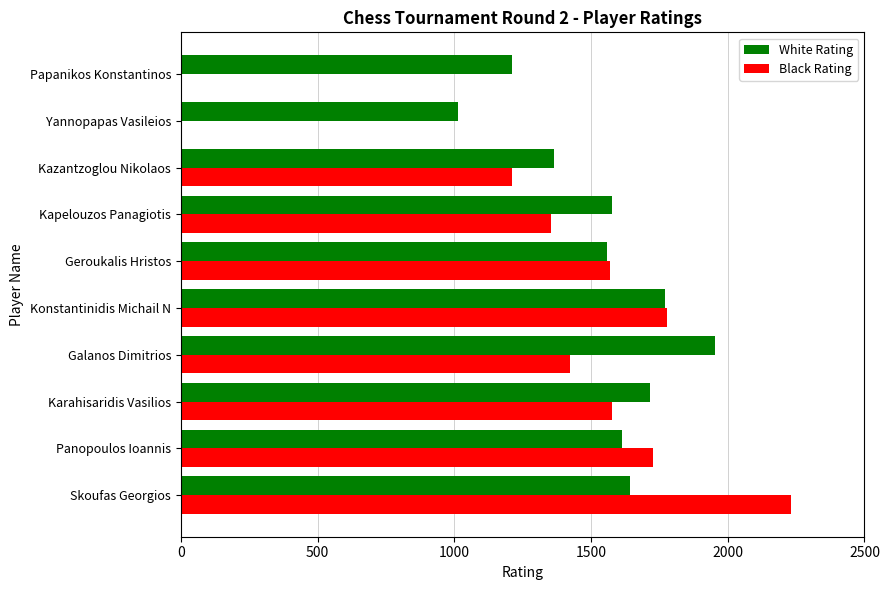

What are all the series names shown in the legend?

White Rating, Black Rating